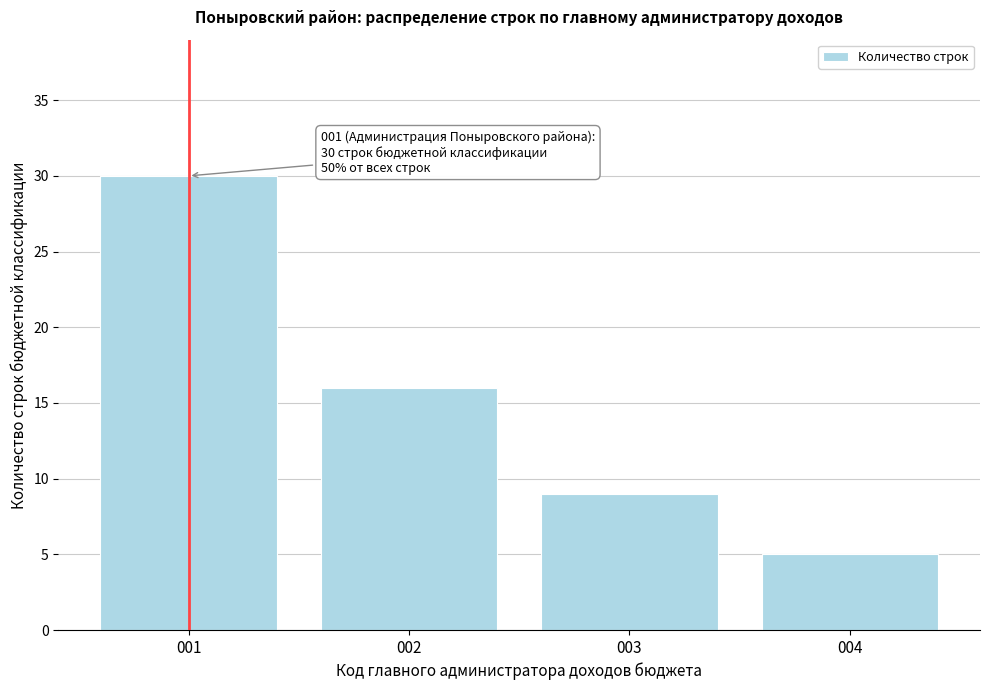

Reading left to right, list all the values displayed in this chart.

001=30	002=16	003=9	004=5